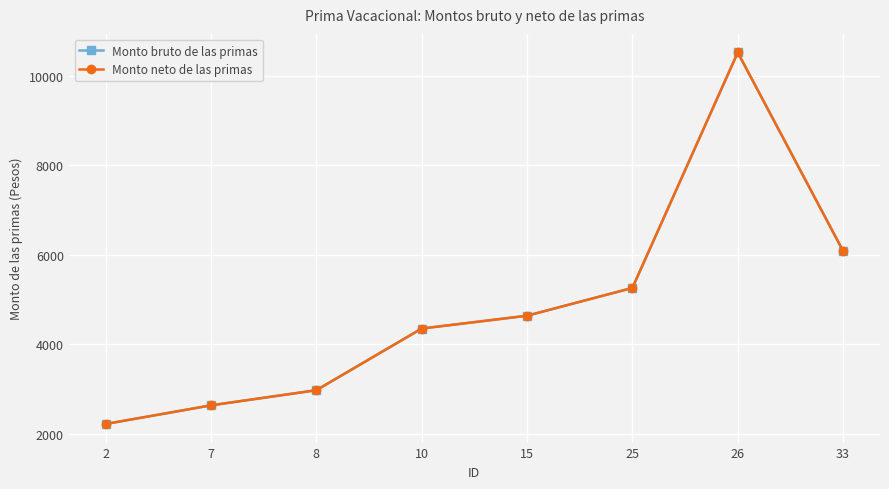

Rank the categories by Monto neto de las primas value from highest to lowest.

26, 33, 25, 15, 10, 8, 7, 2